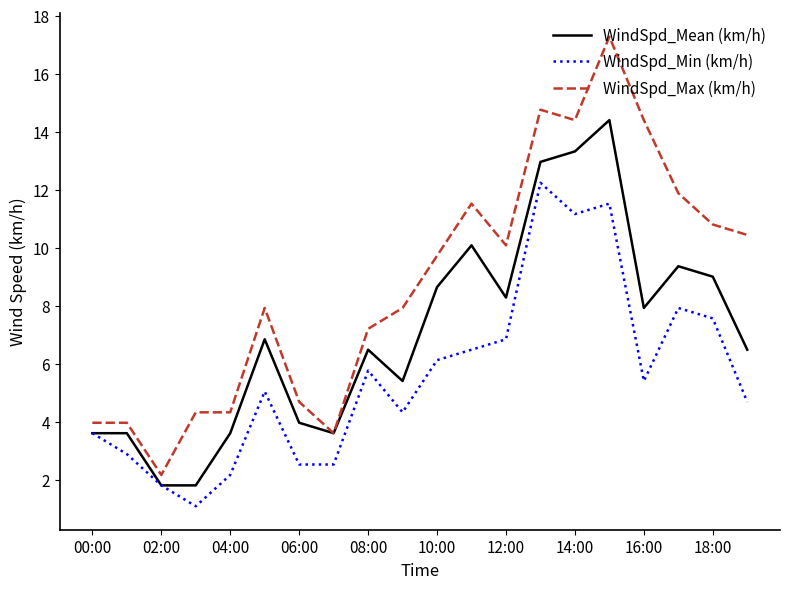

True or false: WindSpd_Max (km/h) and WindSpd_Min (km/h) cross at least once.

False